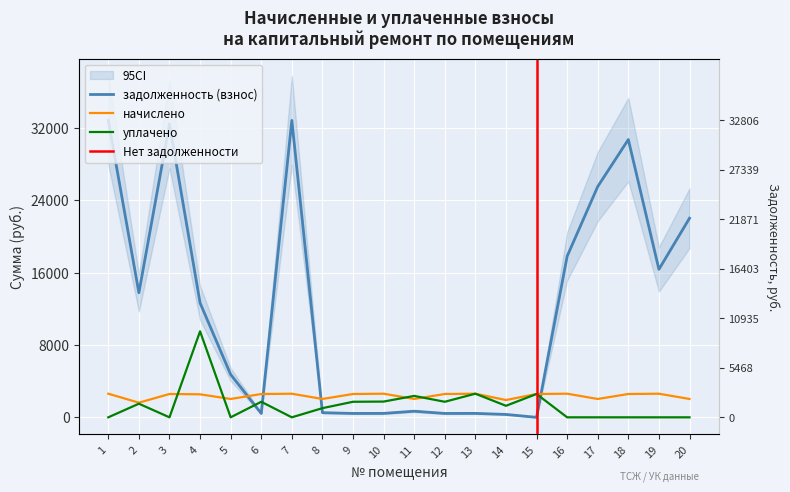

Where does the задолженность (взнос) series first go above 12641?

1